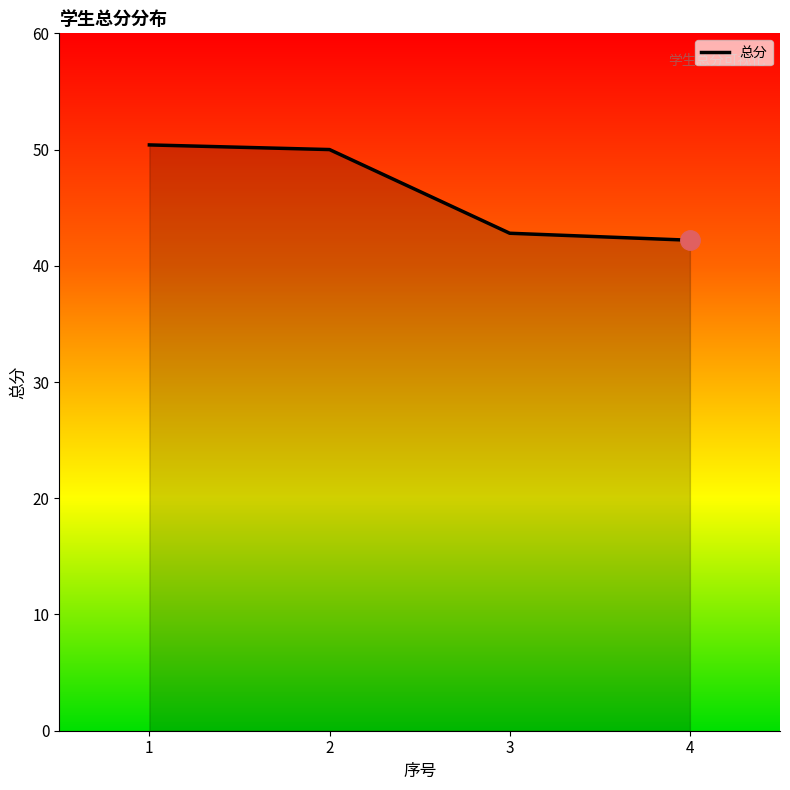

What is the difference between the maximum and minimum values?

8.2